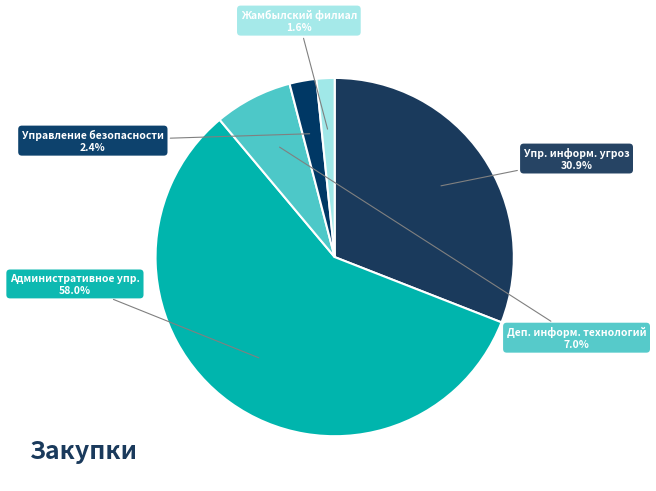

How many slices are in this pie chart?

5